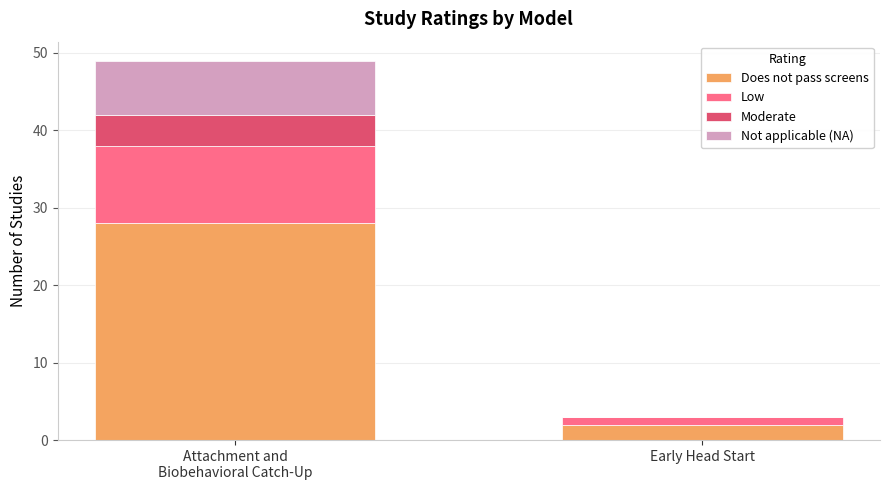

What is the highest value of the Does not pass screens series?

28